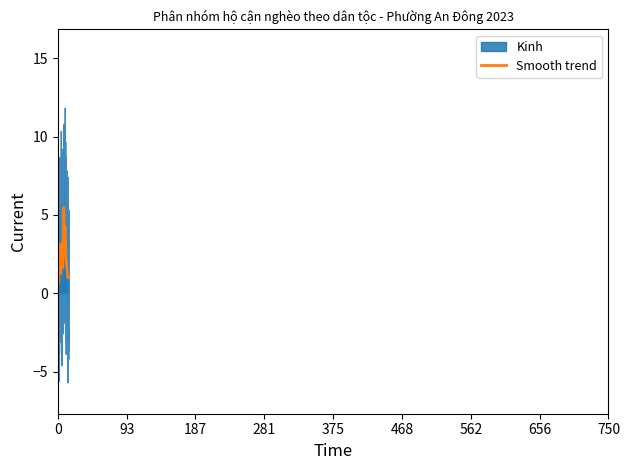

What is the minimum value for Smooth trend?

0.6